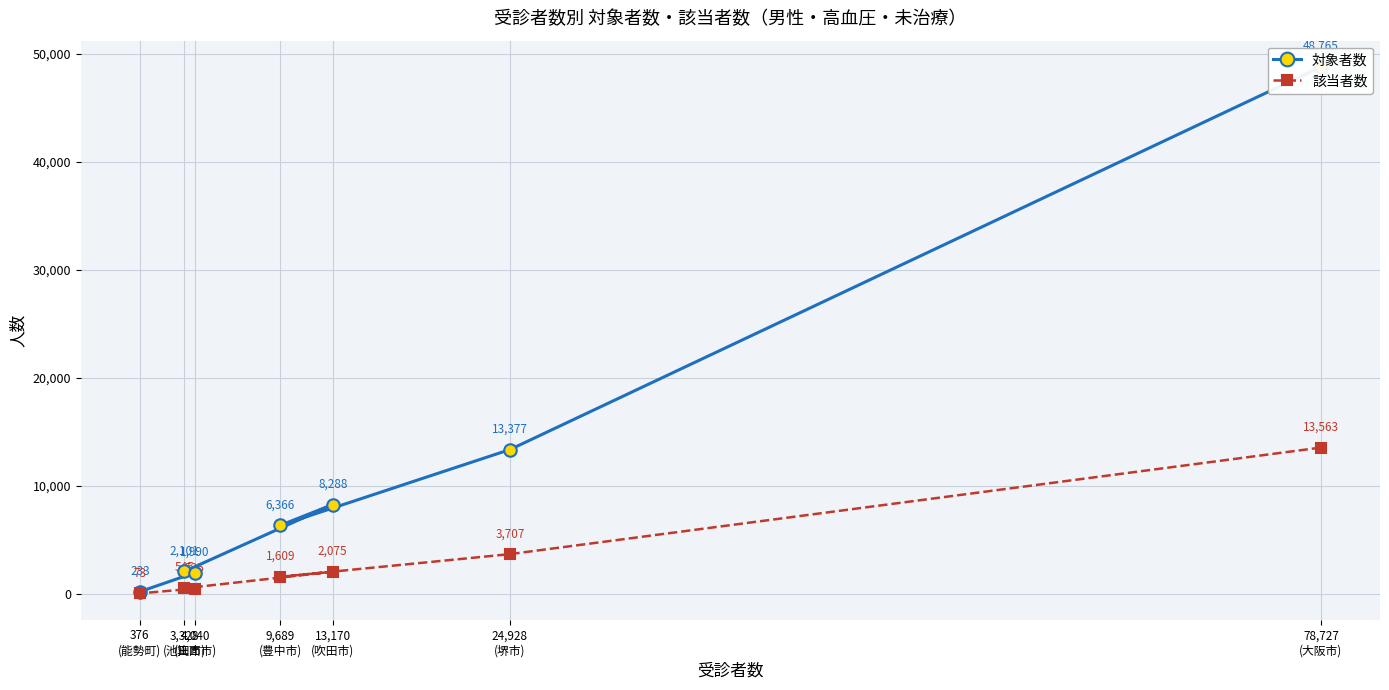

How many values in the 該当者数 series exceed 1609?

3